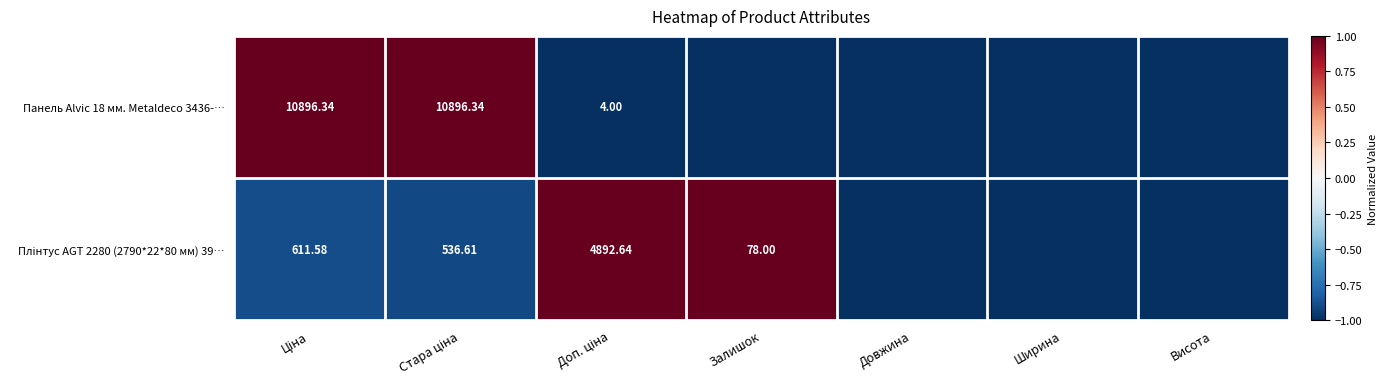

What is the smallest value displayed?

-1.0